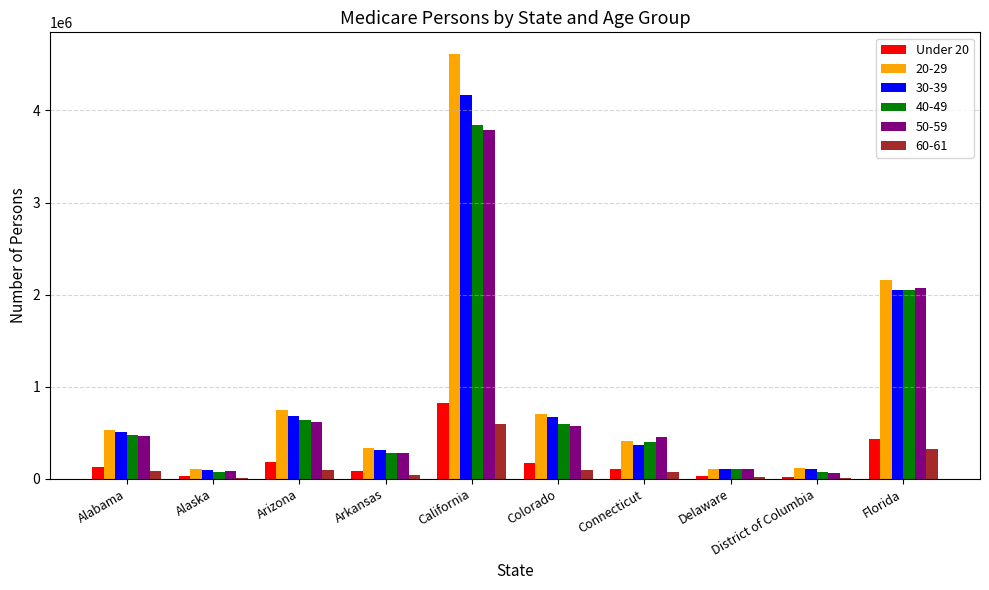

How many distinct data groups are displayed?

6